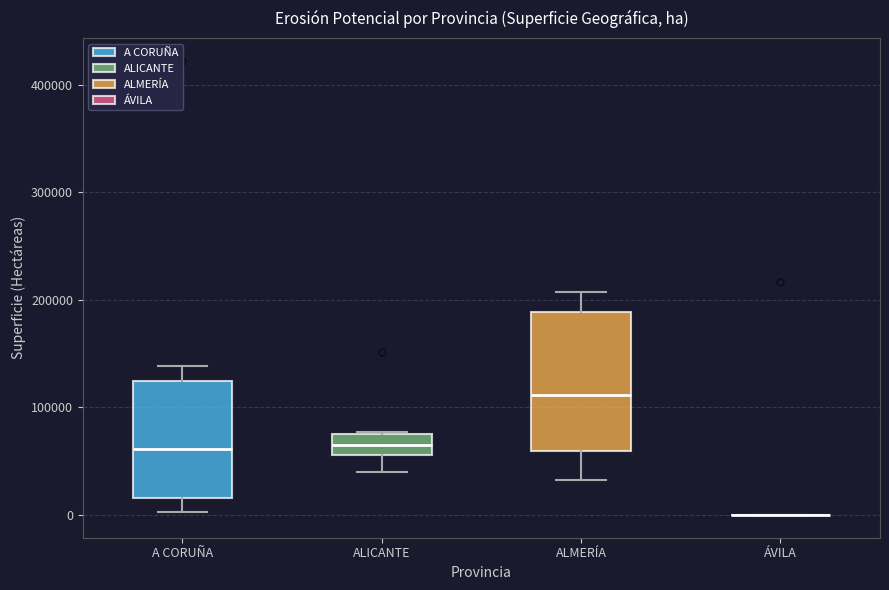

Reading left to right, read every box against the y-axis: the position of its median line, the range the box covers, and the ends of its whiskers. The values are not printed on the chart, so give them approximately, as read against the axis.

A CORUÑA: median 60000, box 20000 to 120000, whiskers 0 to 140000
ALICANTE: median 70000, box 60000 to 80000, whiskers 40000 to 80000
ALMERÍA: median 110000, box 60000 to 190000, whiskers 30000 to 210000
ÁVILA: box collapsed to a line at 0, whiskers 0 to 0